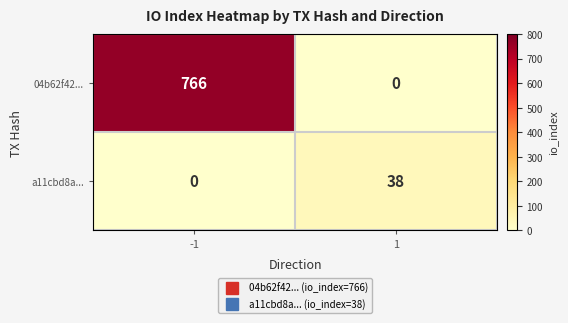

Rank the series by their average value, from highest to lowest.

04b62f42..., a11cbd8a...